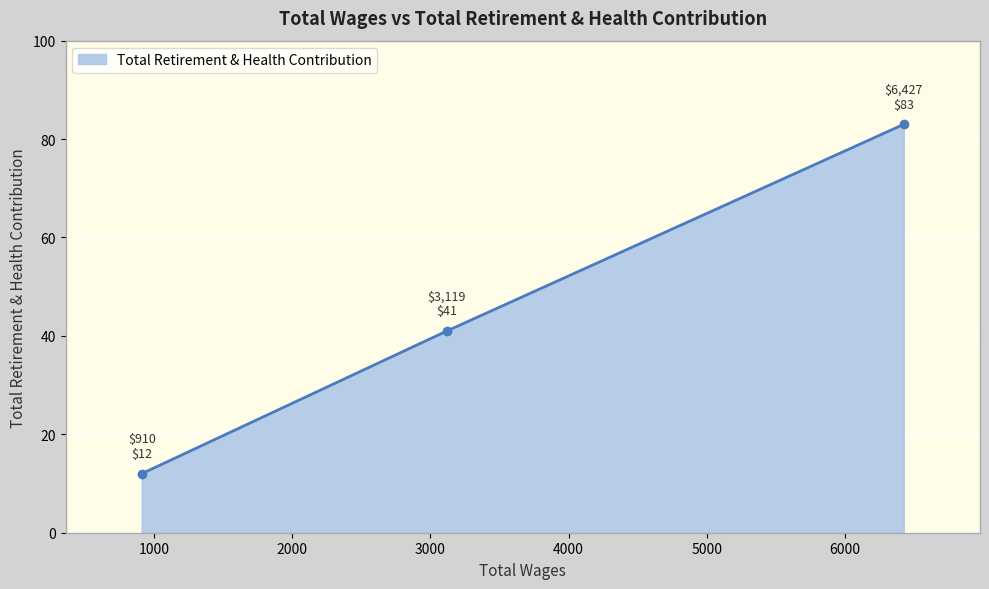

What is the sum of all values?

136